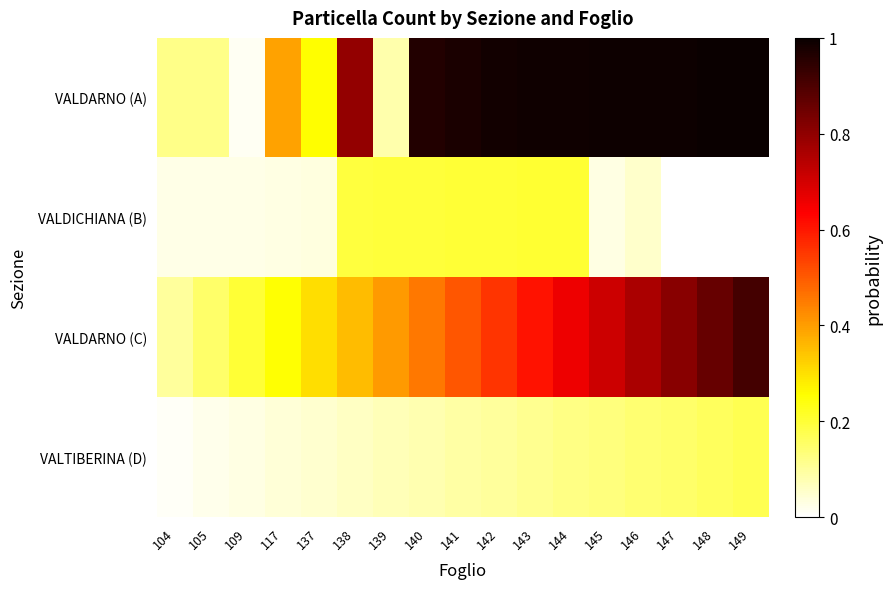

Which series has the widest spread of values?

VALDARNO (A)